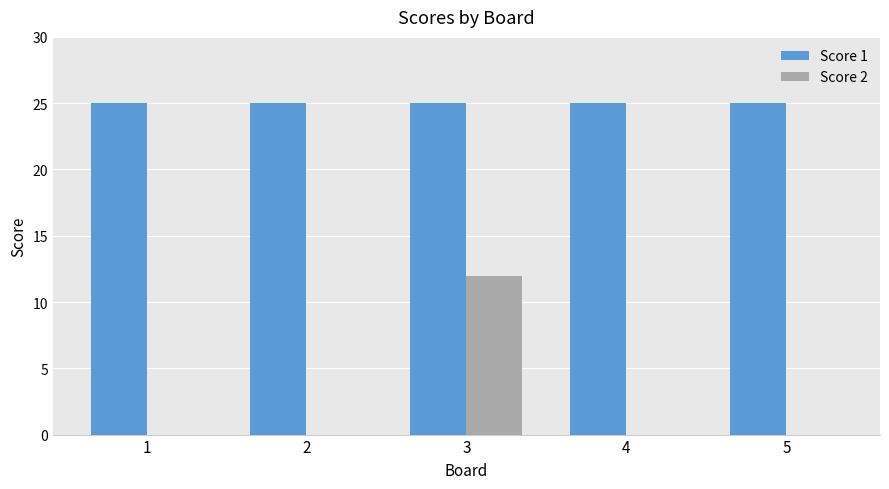

True or false: Score 1 has a value of 25 at 2.

True